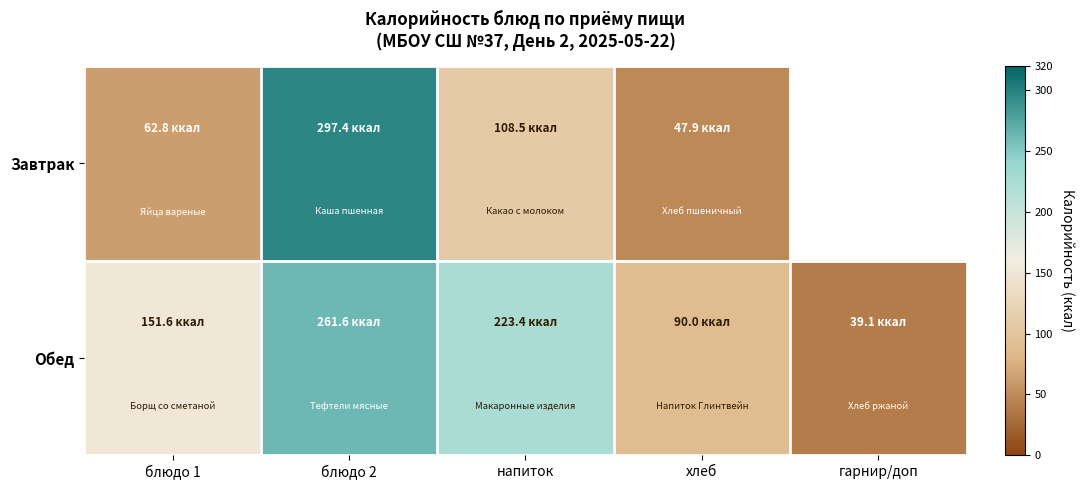

Which series has the largest range (max minus min)?

Завтрак